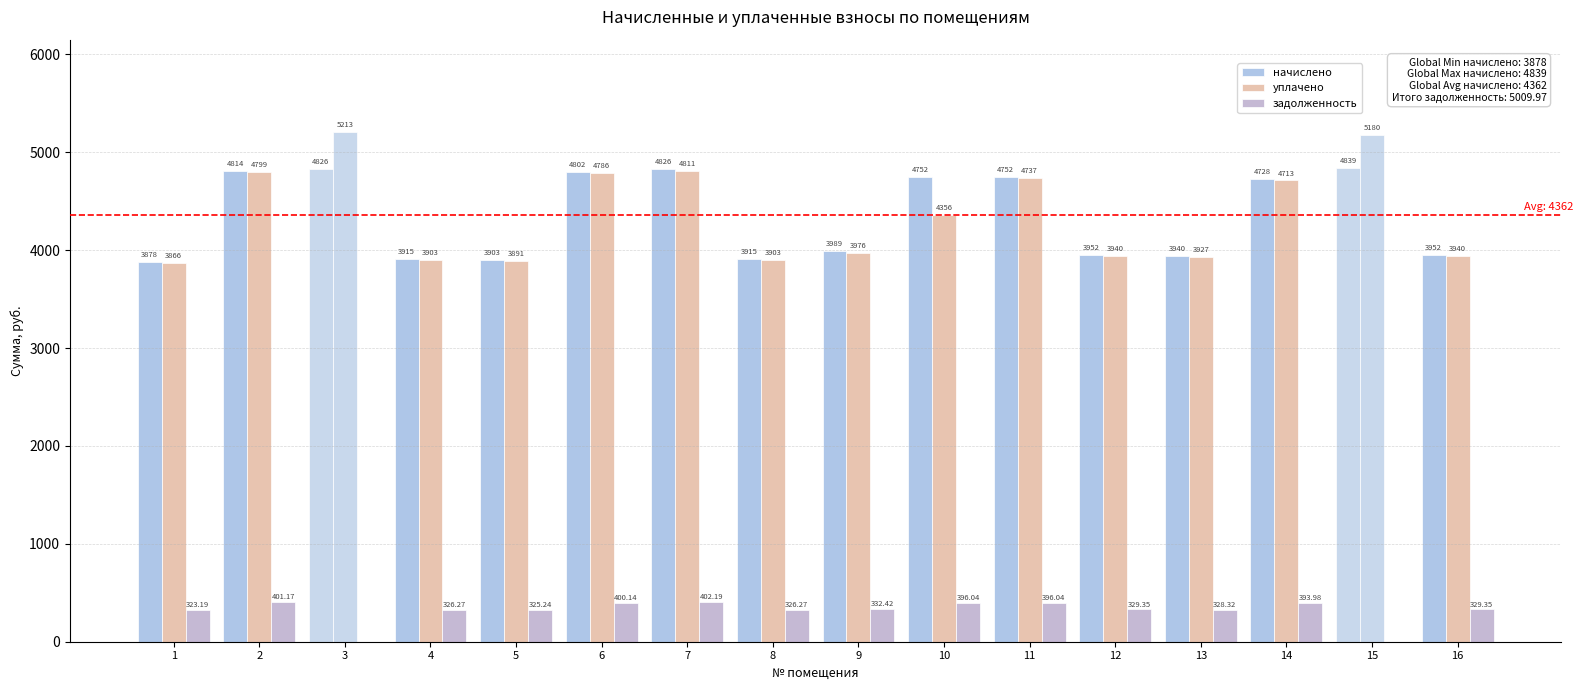

Reading right to left, extract all data points from this chart.

начислено: 3952.2	4838.6	4727.8	3939.8	3952.2	4752.5	4752.5	3989.0	3915.2	4826.3	4801.7	3902.9	3915.2	4826.3	4814.0	3878.3
уплачено: 3939.7	5179.8	4712.8	3927.4	3939.7	4737.4	4356.4	3976.4	3902.8	4811.0	4786.5	3890.5	3902.8	5213.2	4798.8	3866.0
задолженность: 329.4	0.0	394.0	328.3	329.4	396.0	396.0	332.4	326.3	402.2	400.1	325.2	326.3	0.0	401.2	323.2